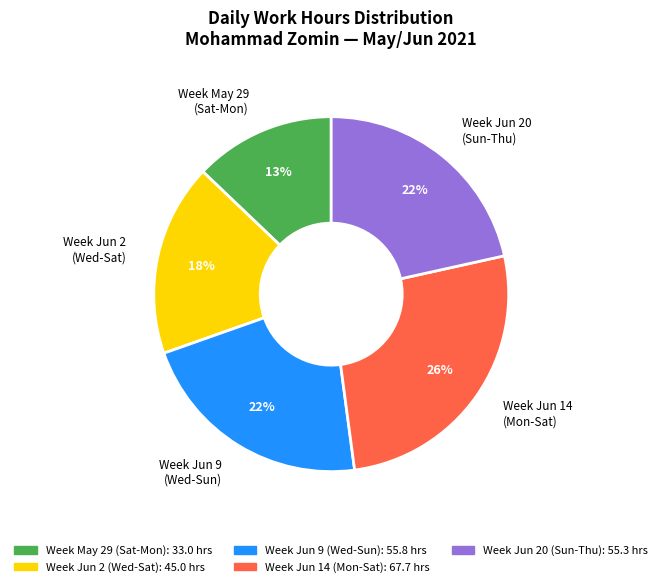

True or false: Week Jun 20 (Sun-Thu) accounts for 12% of the total.

False